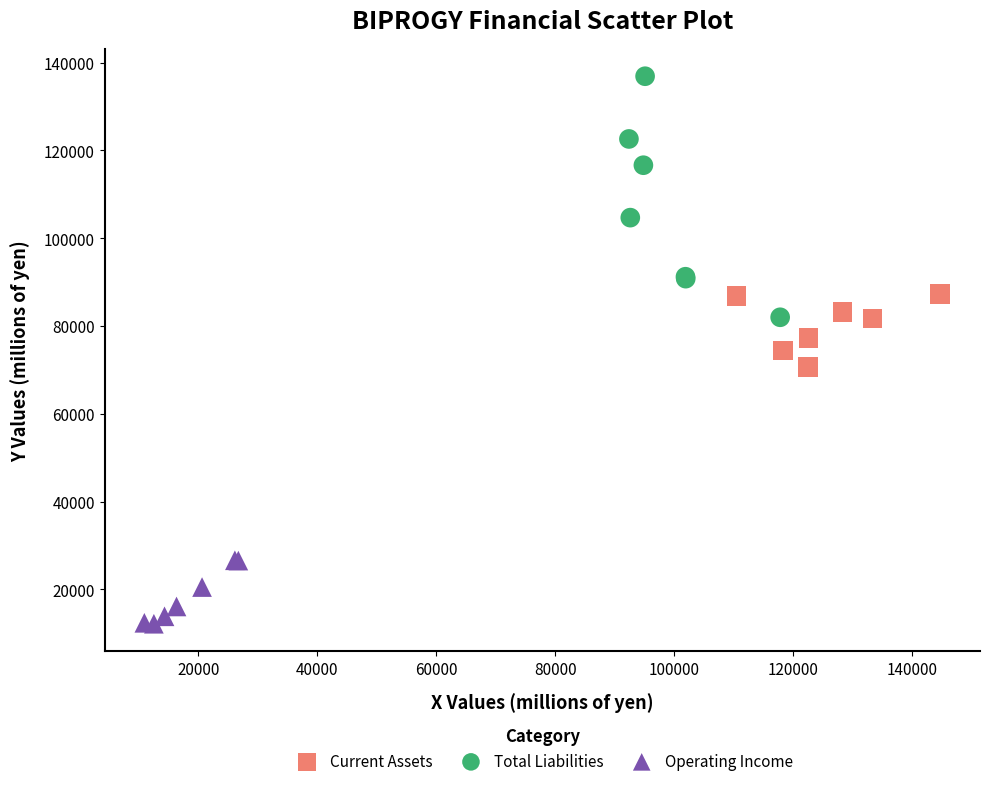

Which series has the largest Y range (max minus min)?

Total Liabilities